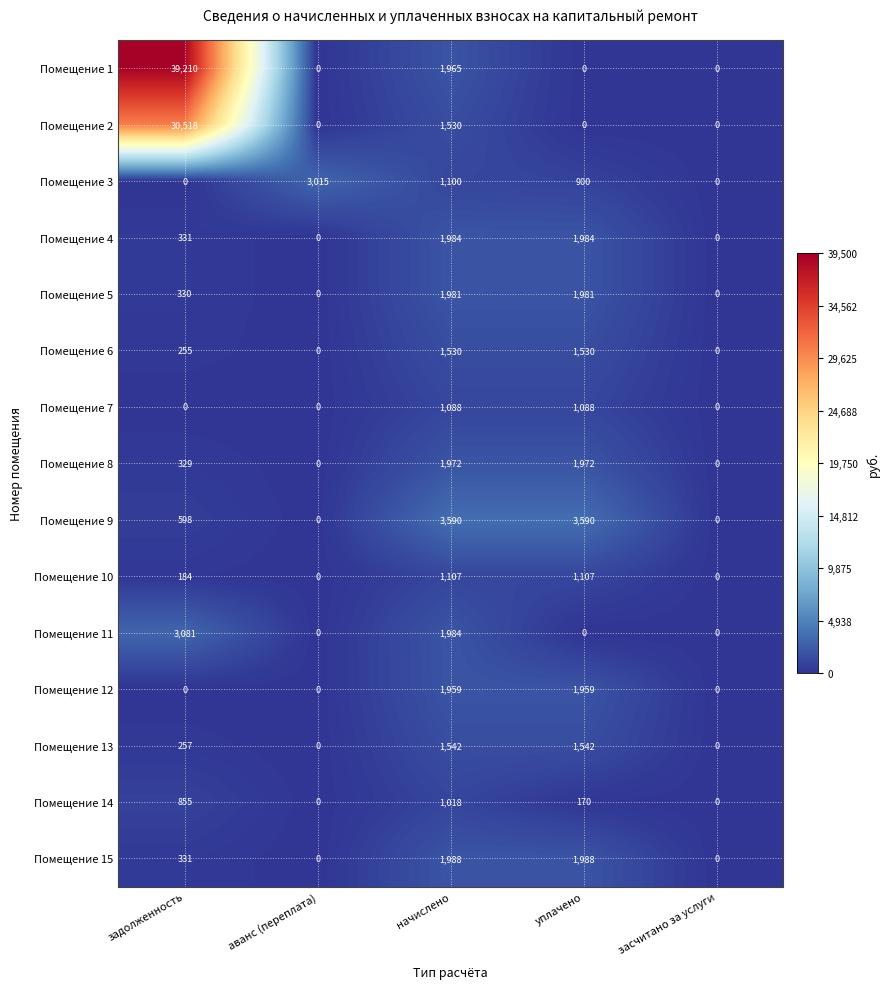

Is the value of Помещение 14 at начислено greater than the value of Помещение 1 at аванс (переплата)?

Yes